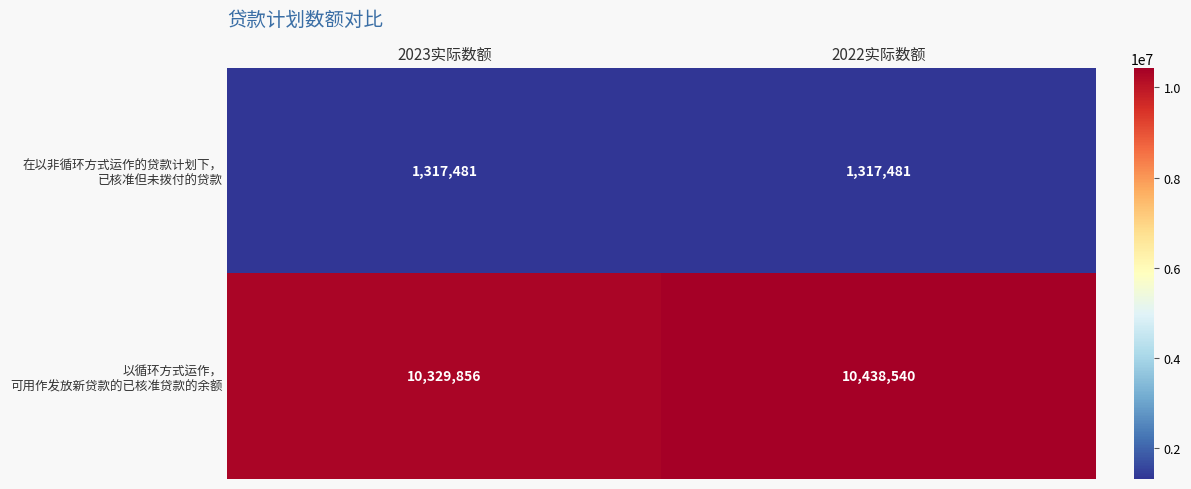

What is the maximum value shown in the chart?

10438540